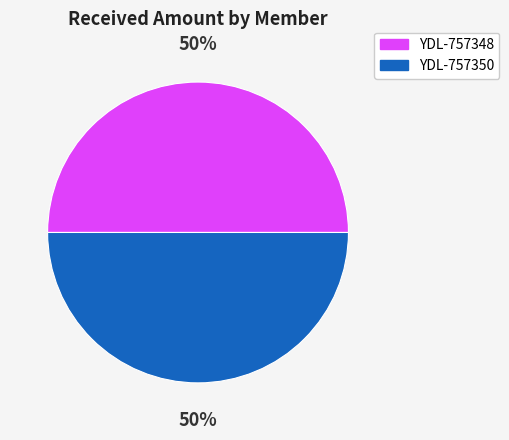

To the nearest percent, what is the average slice percentage?

50%